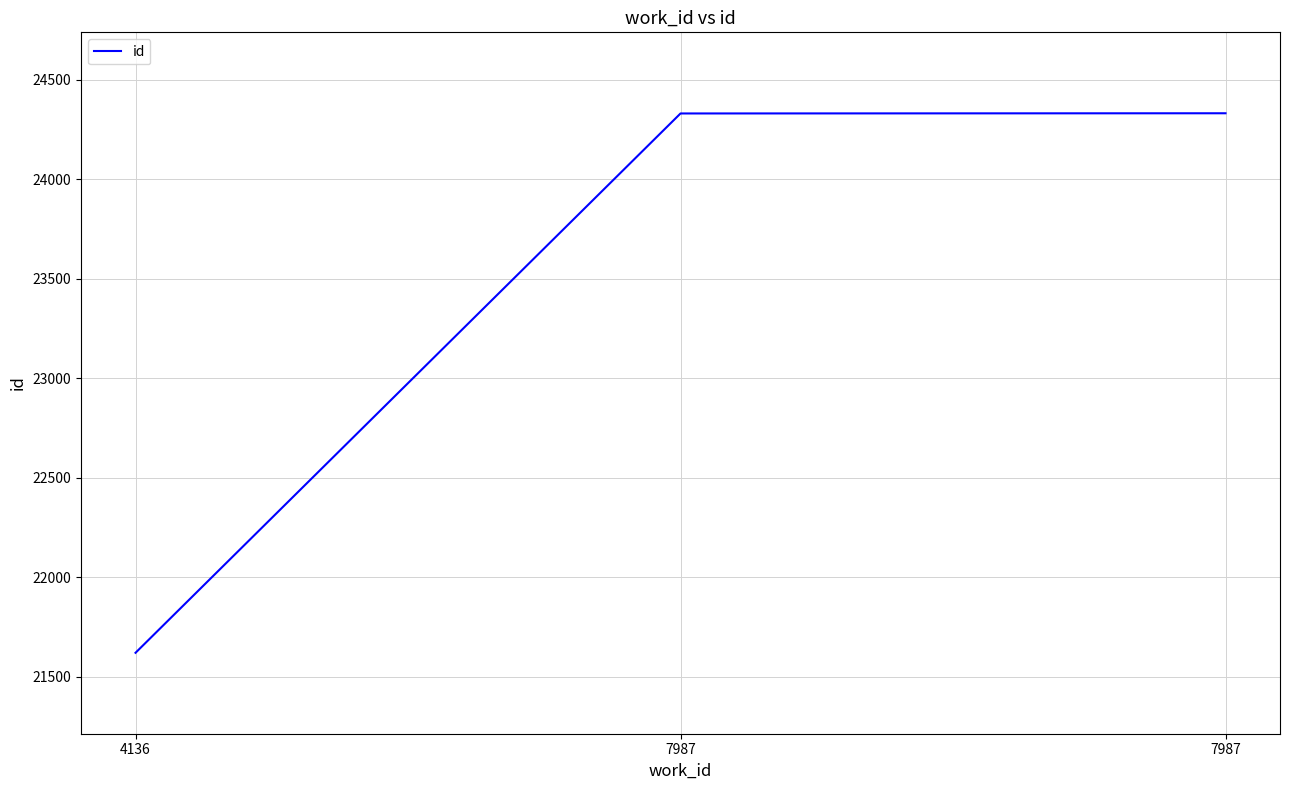

Rank the categories by value from lowest to highest.

4136, 7987, 7987